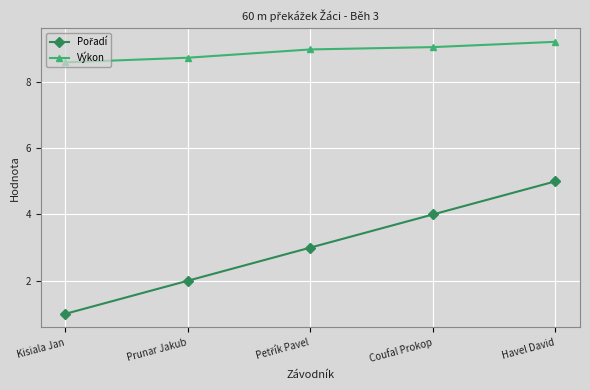

What is the difference between the Výkon values at Kisiala Jan and Havel David?

0.6